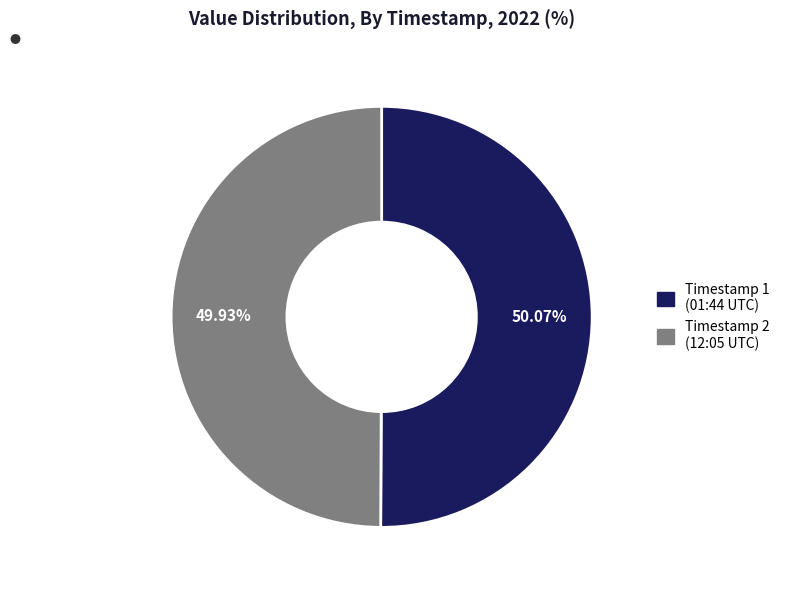

Does any single category account for the majority?

Yes